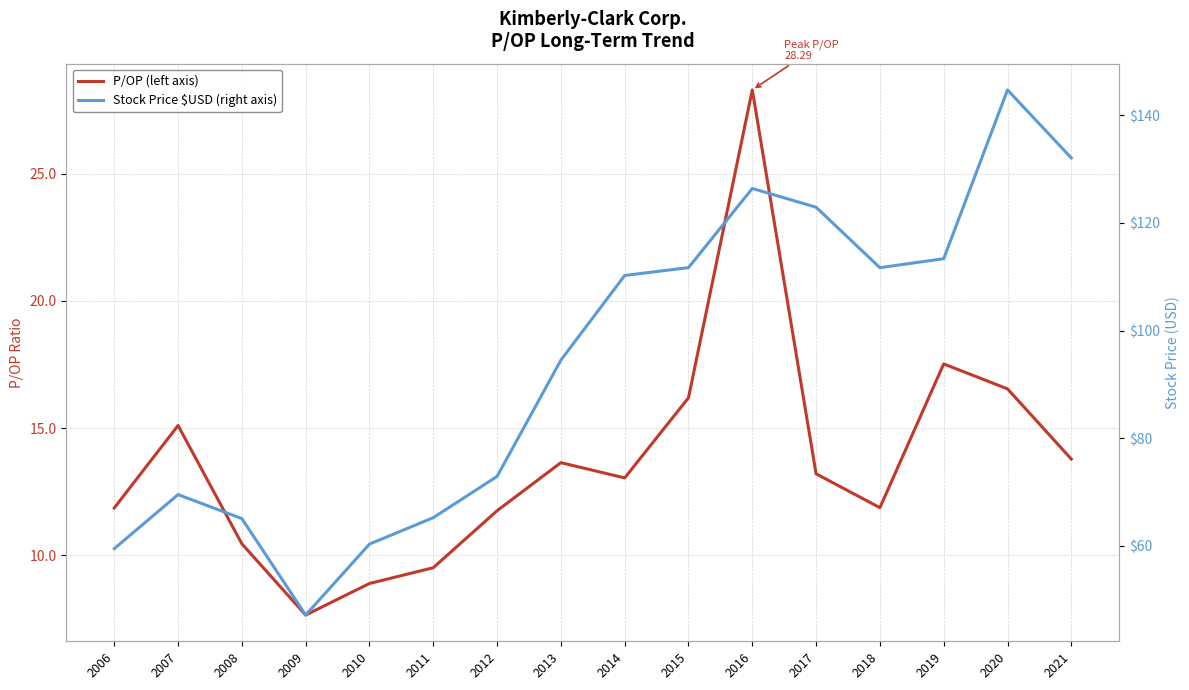

How many data points in P/OP (left axis) are less than 13?

7